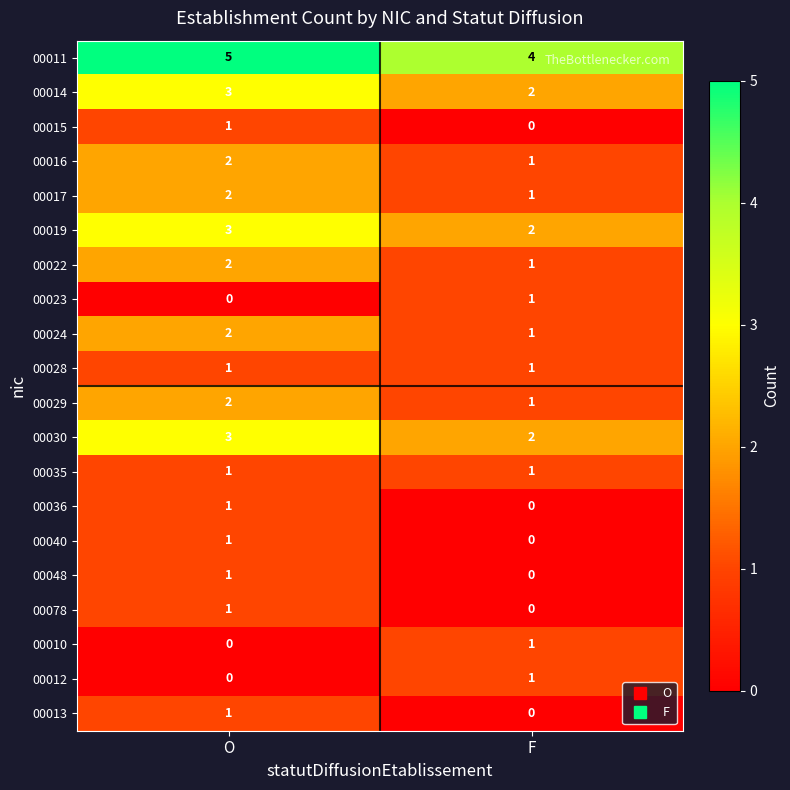

Where is 00014 nearest to the value 2?

F